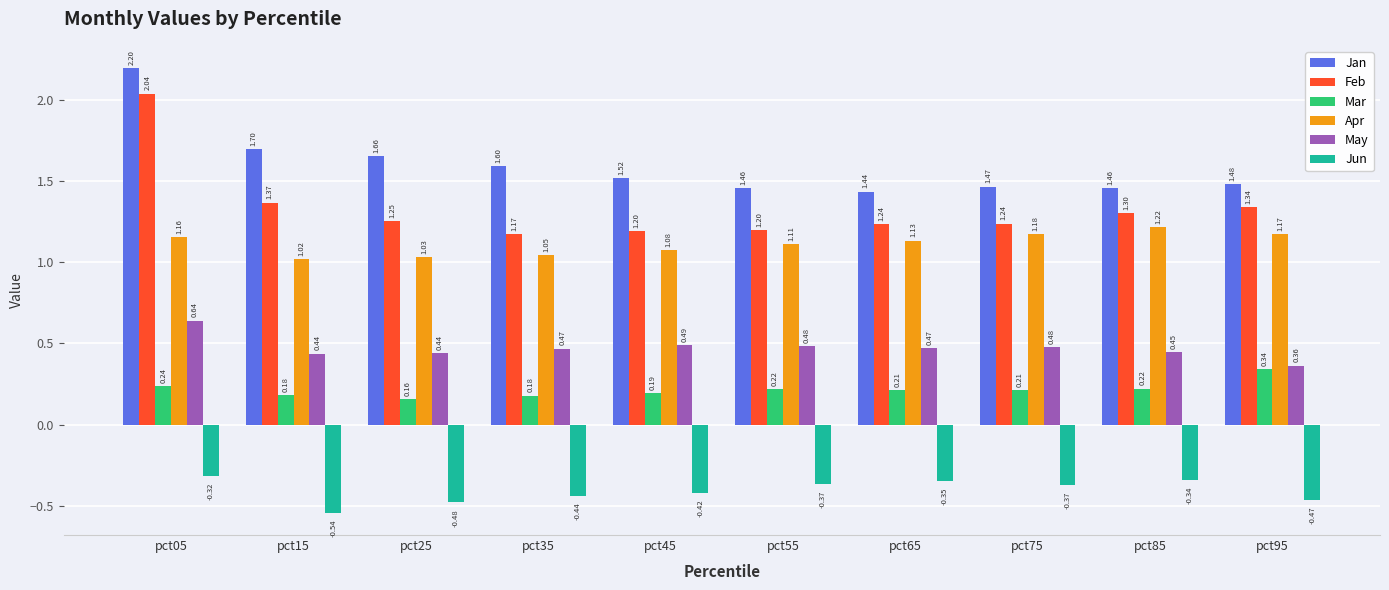

Which series has the largest range (max minus min)?

Feb